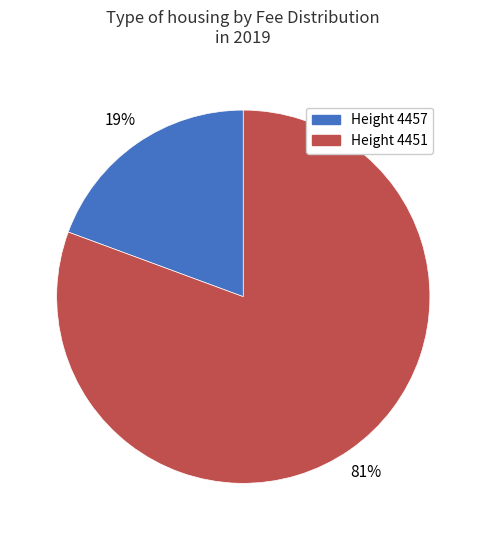

To the nearest percent, what is the average slice percentage?

50%